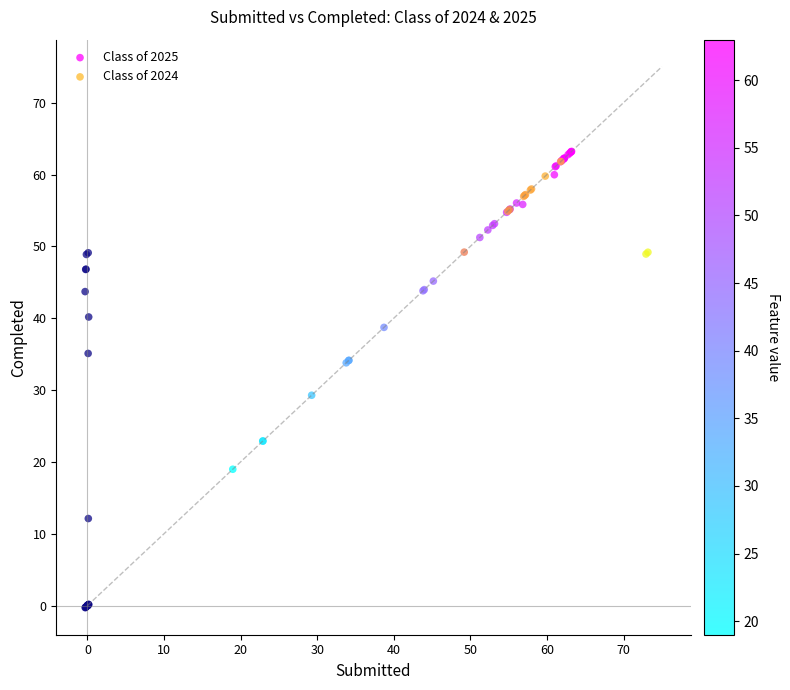

Which series has the largest Y range (max minus min)?

Class of 2024